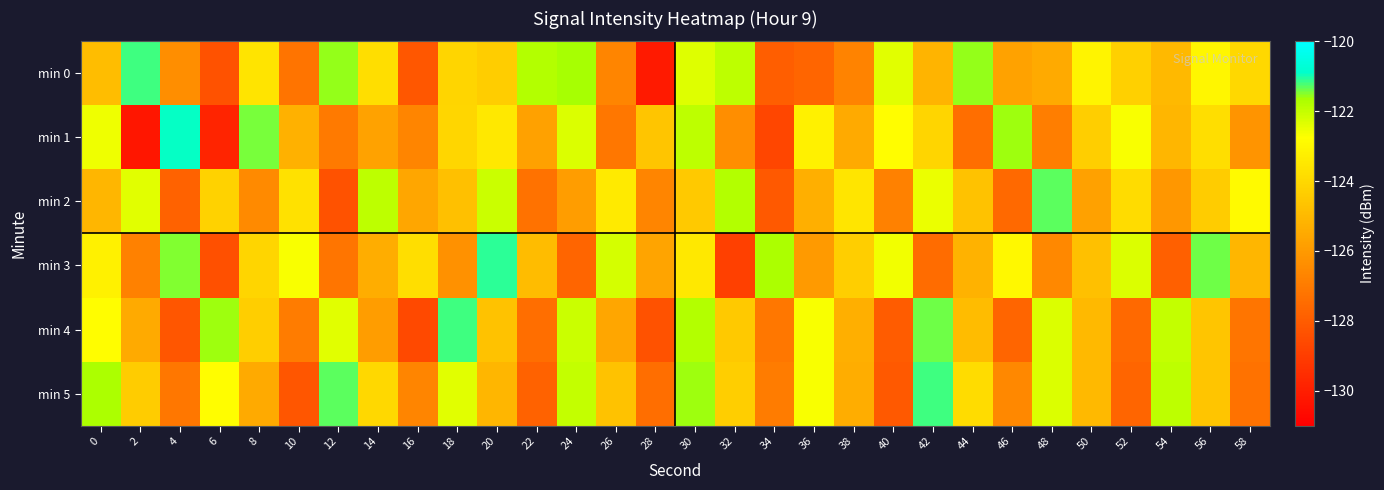

At how many categories does at least one series exceed -129?

30